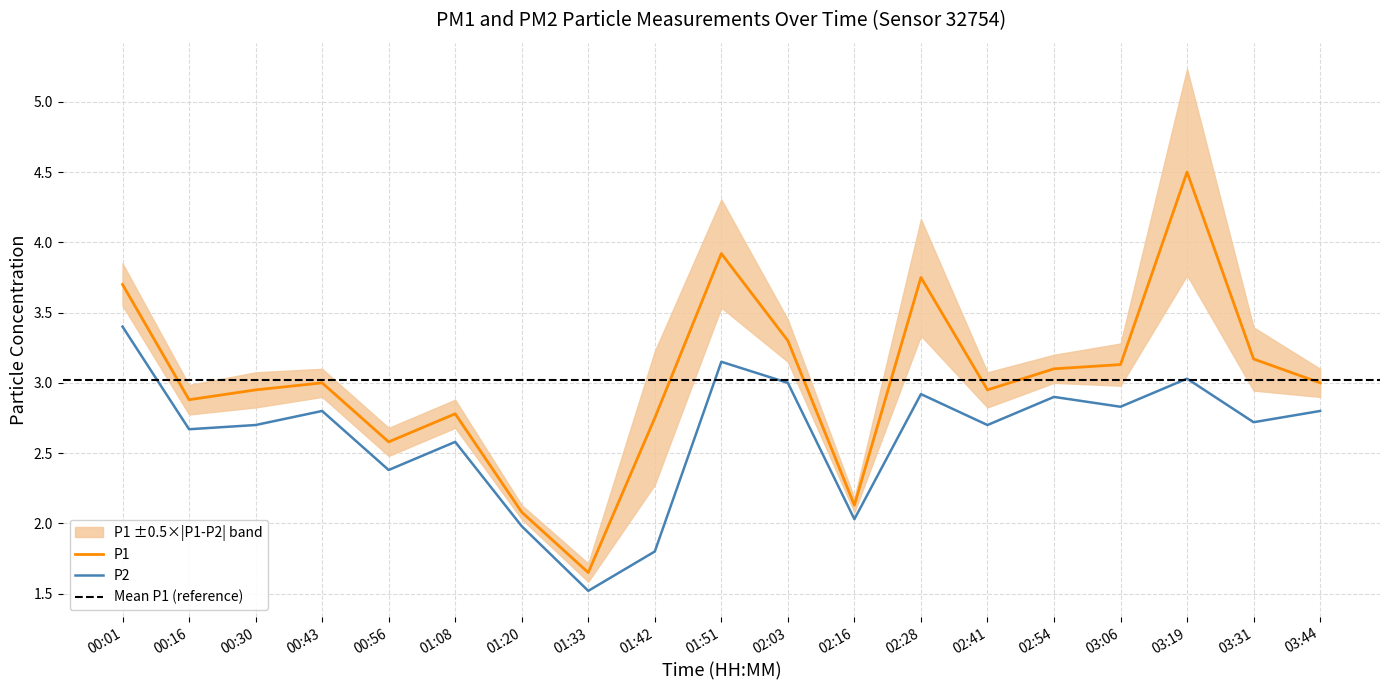

True or false: P1 has a value of 1.4 at 01:42.

False